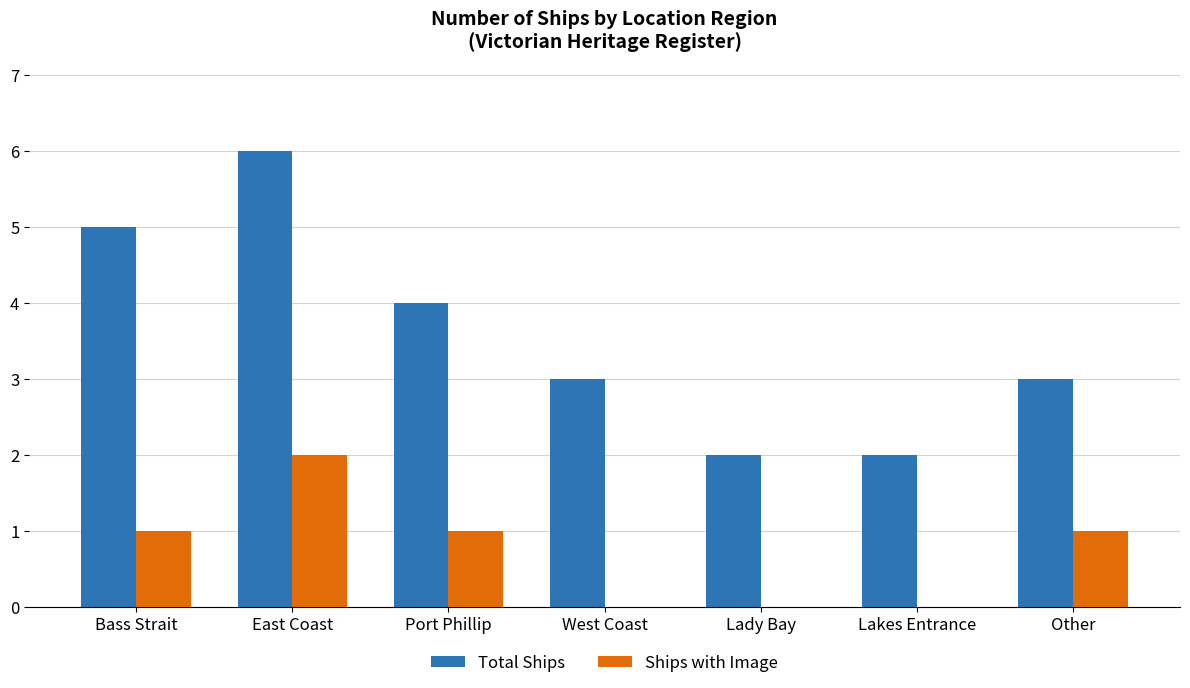

What is the sum of the Total Ships values at East Coast and Lakes Entrance?

8